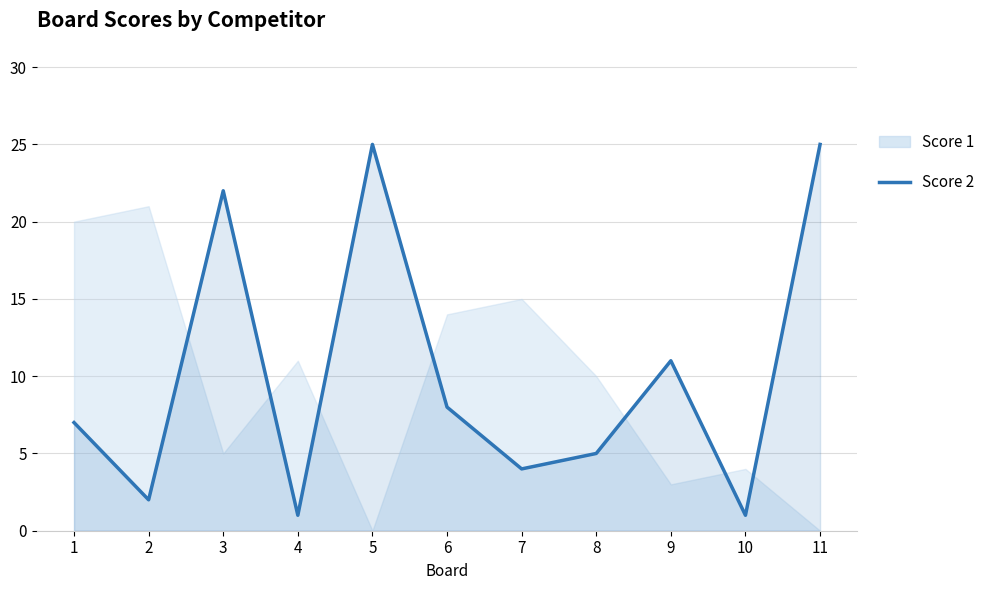

Between 3 and 5, which is larger?

5